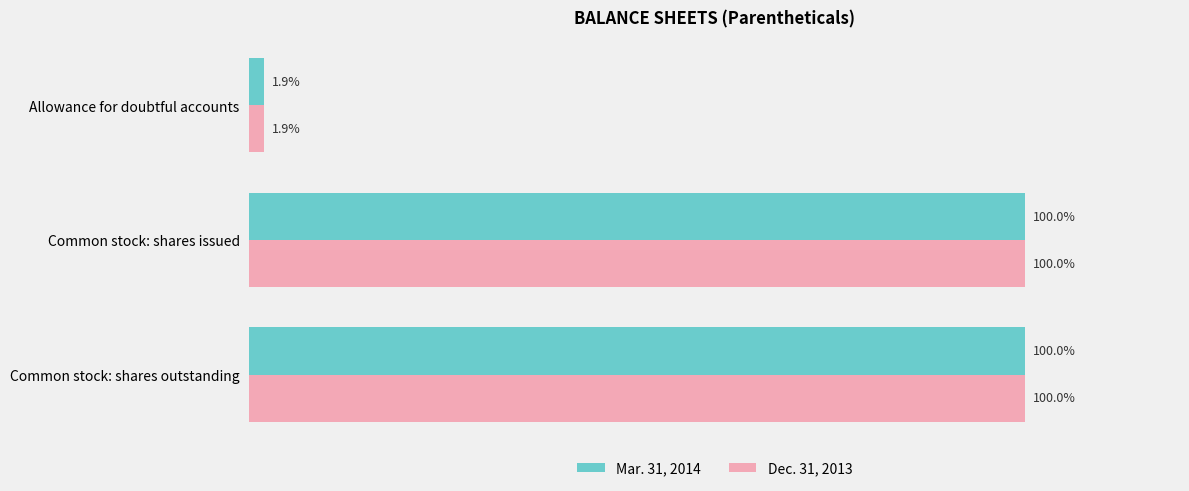

At which label does Mar. 31, 2014 reach its minimum?

Allowance for doubtful accounts